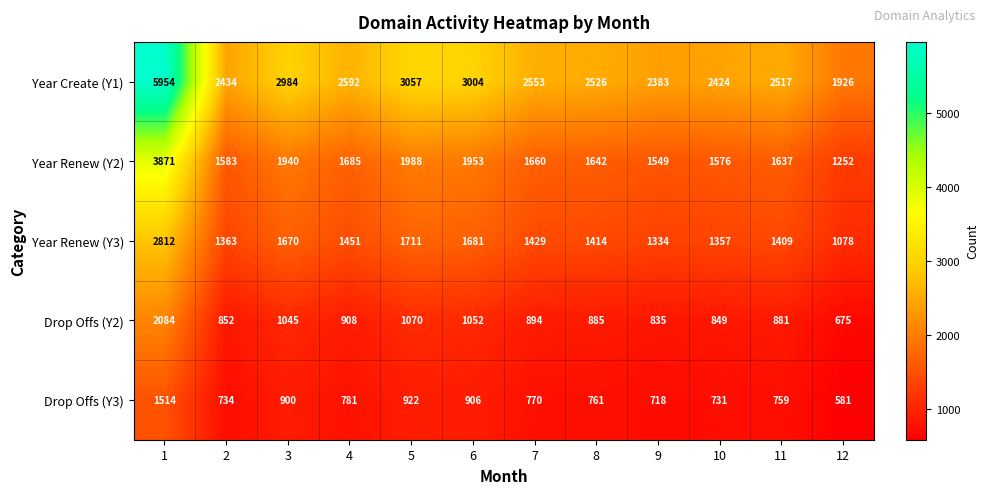

What is the smallest value displayed?

581